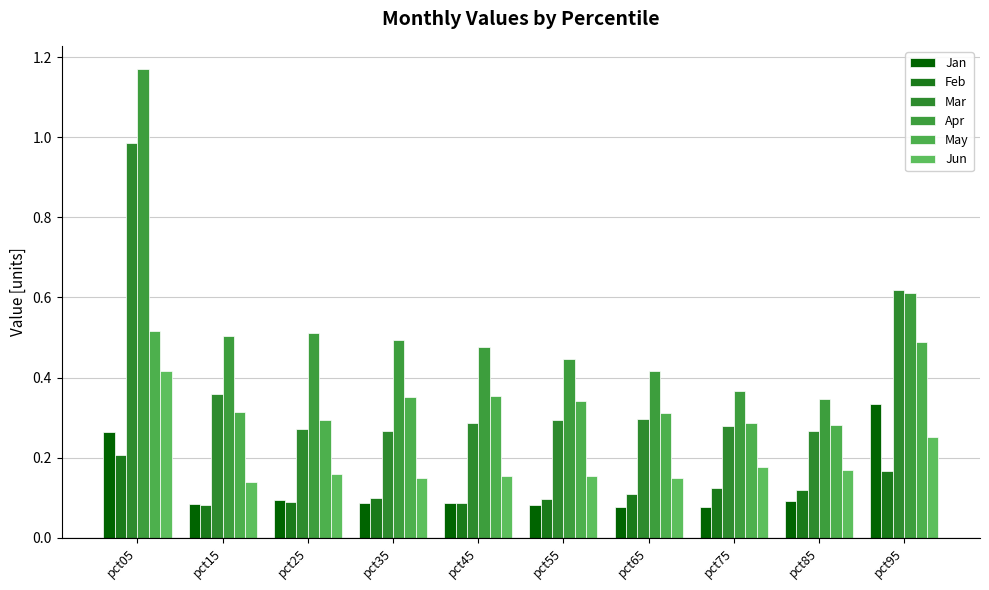

What is the spread (max minus min) of values at pct55?

0.4